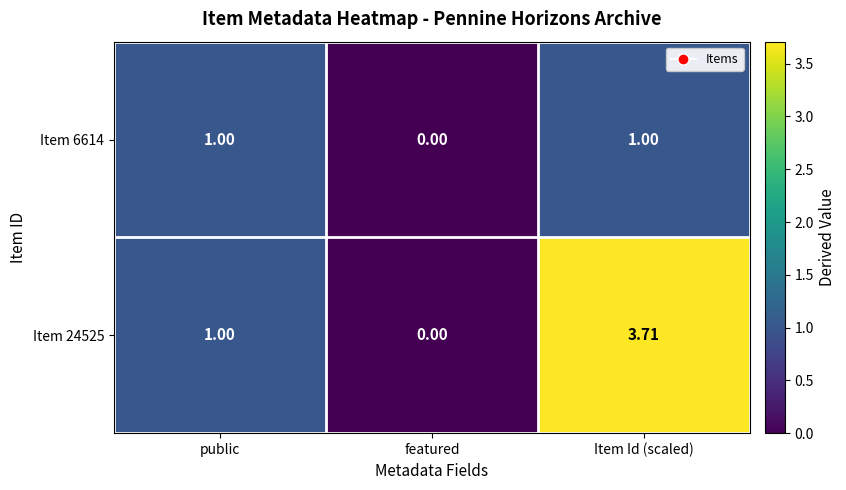

At which category does the chart reach its peak across all series?

Item Id (scaled)